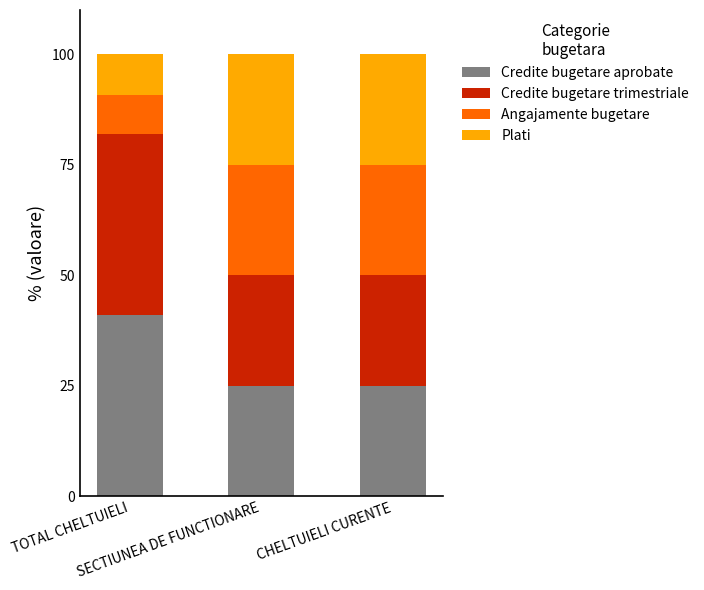

What is the minimum value for Credite bugetare aprobate?

25.0